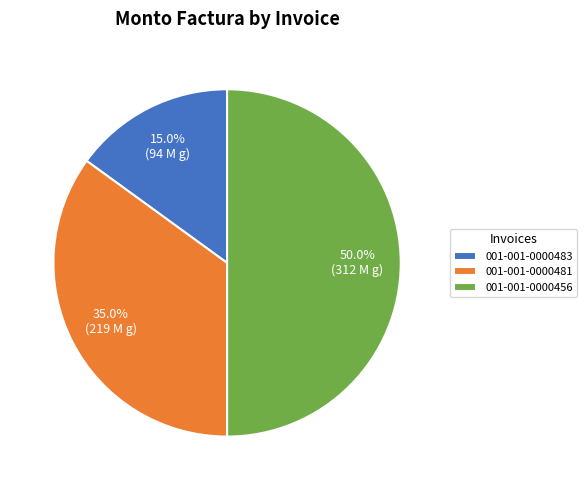

True or false: 001-001-0000481 accounts for 45% of the total.

False